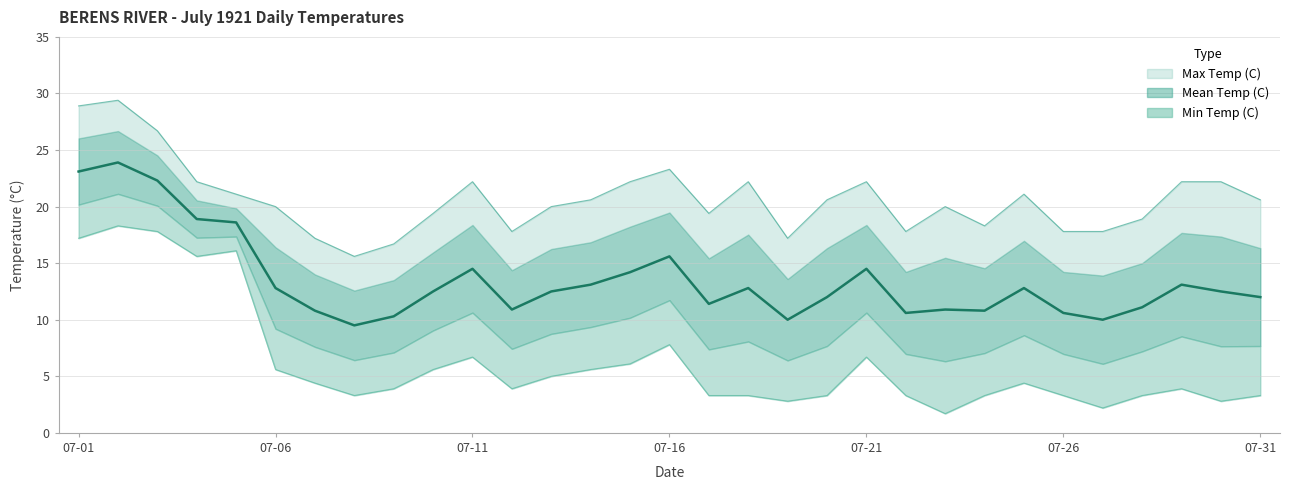

How many lines are shown in the chart?

3